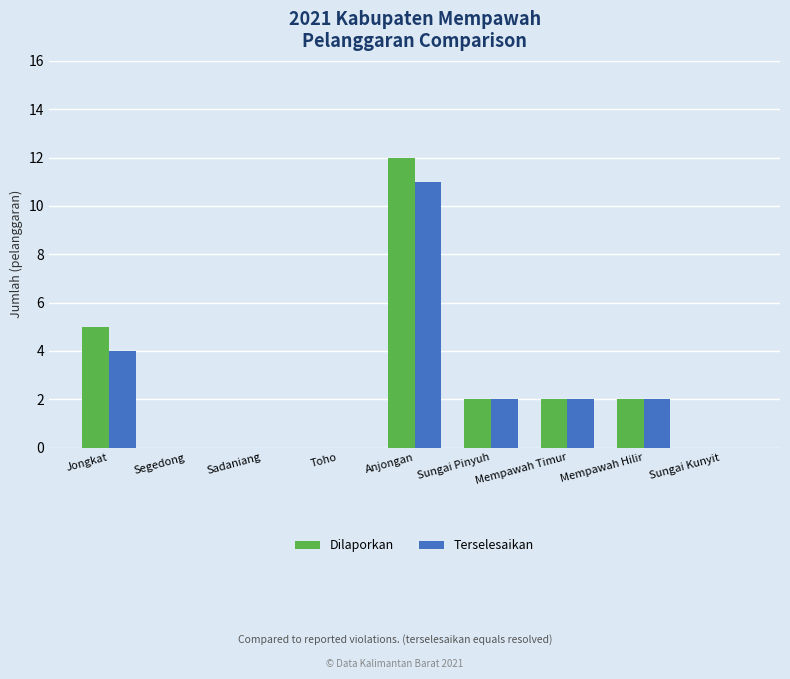

Is the value of Terselesaikan at Anjongan greater than the value of Dilaporkan at Segedong?

Yes